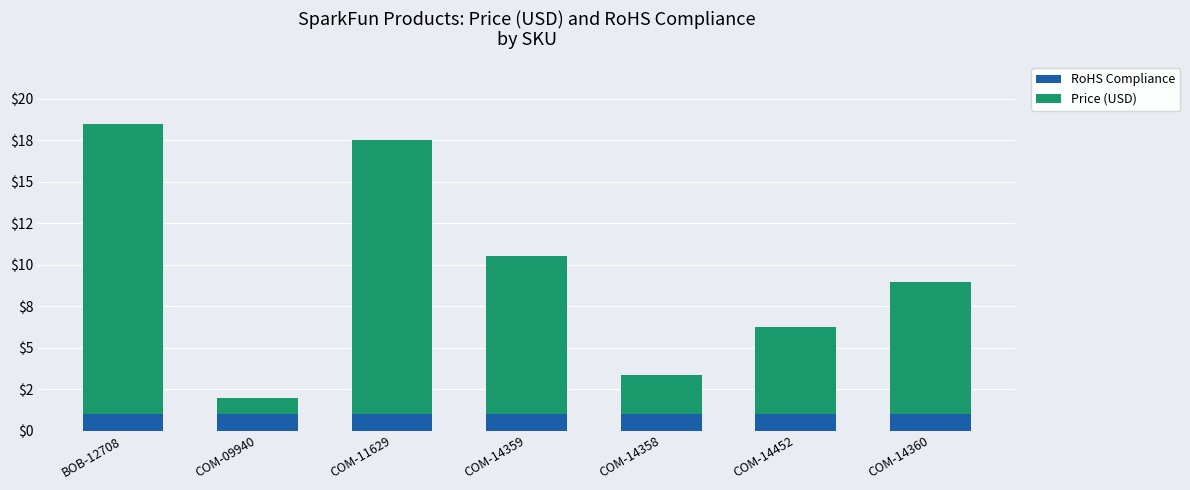

At how many categories does at least one series exceed 9?

3